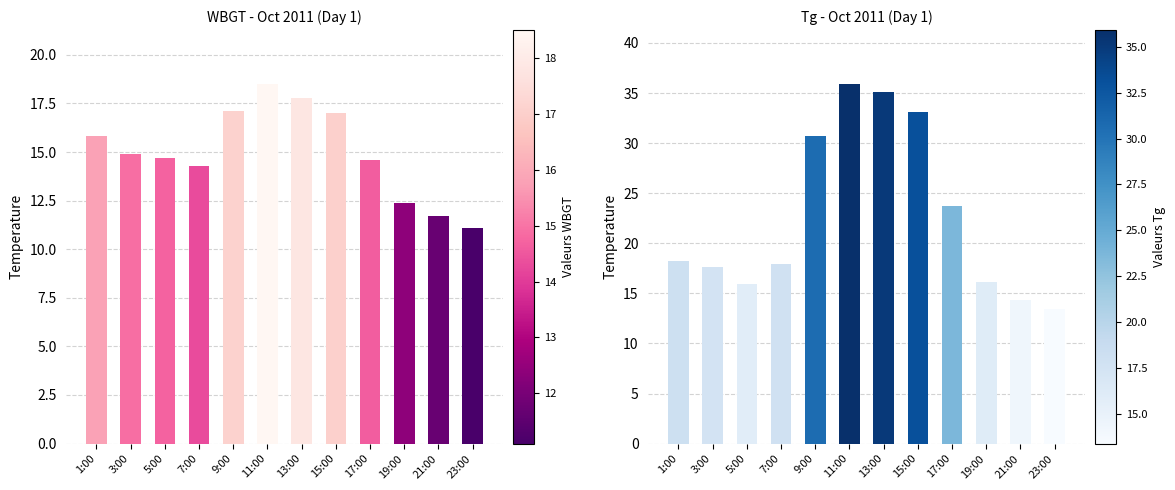

The WBGT series shows 11.1 at 23:00. True or false?

True